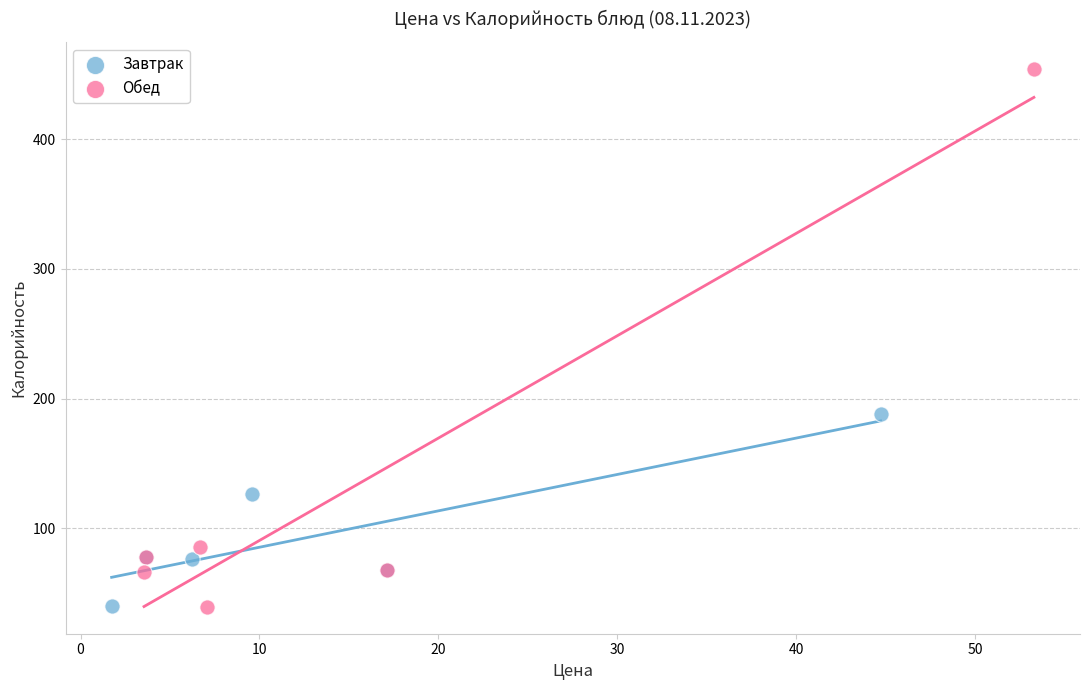

Which series has the largest Y range (max minus min)?

Обед